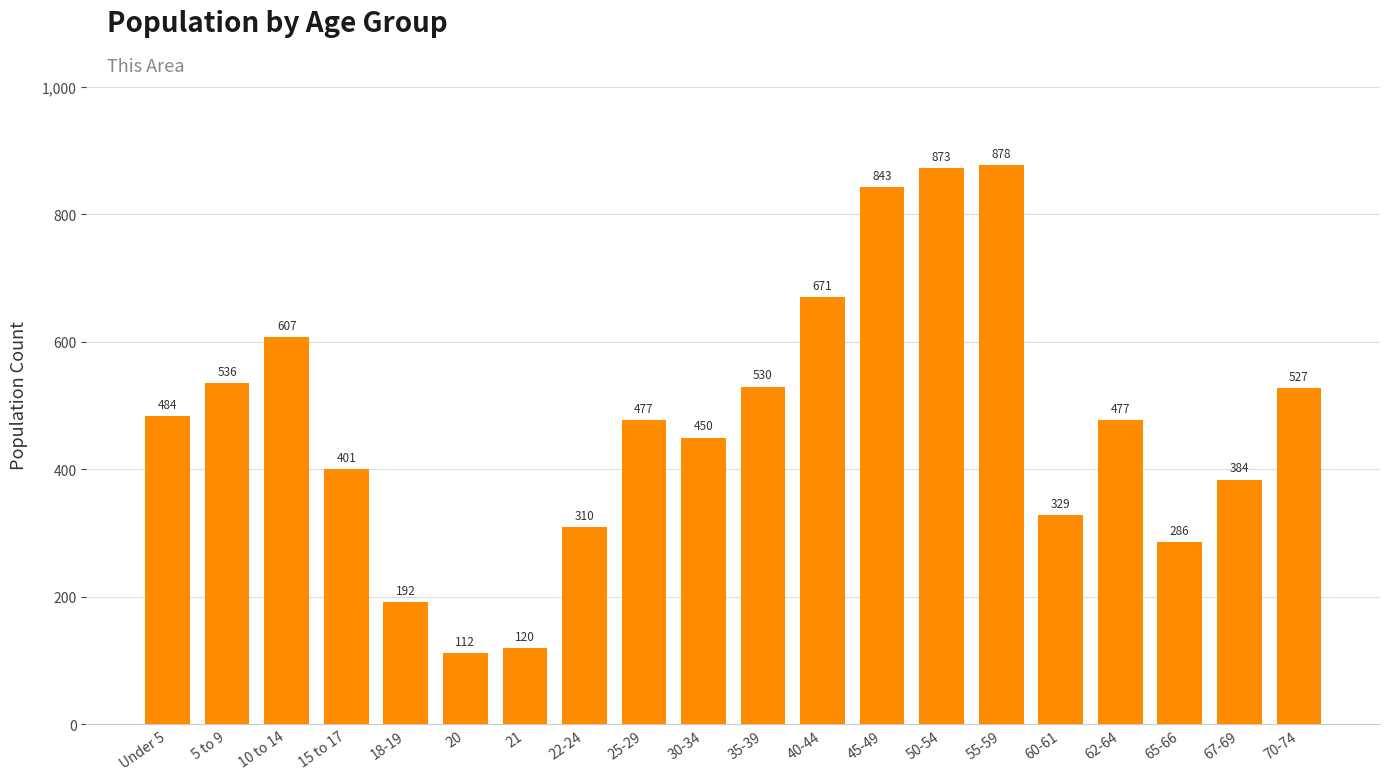

What is the ratio of the value at 67-69 to the value at 30-34?

0.9